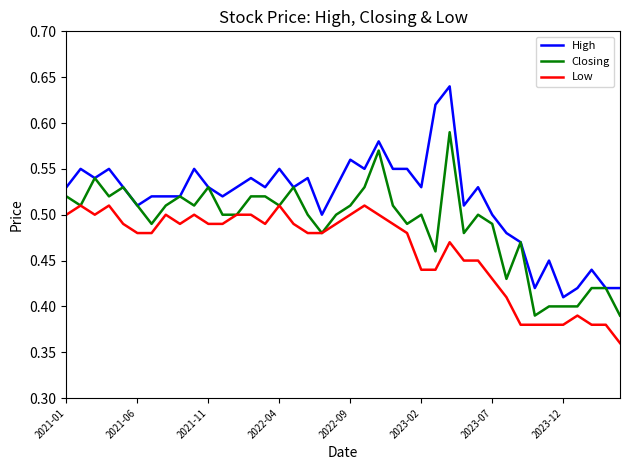

Which series has the widest spread of values?

High